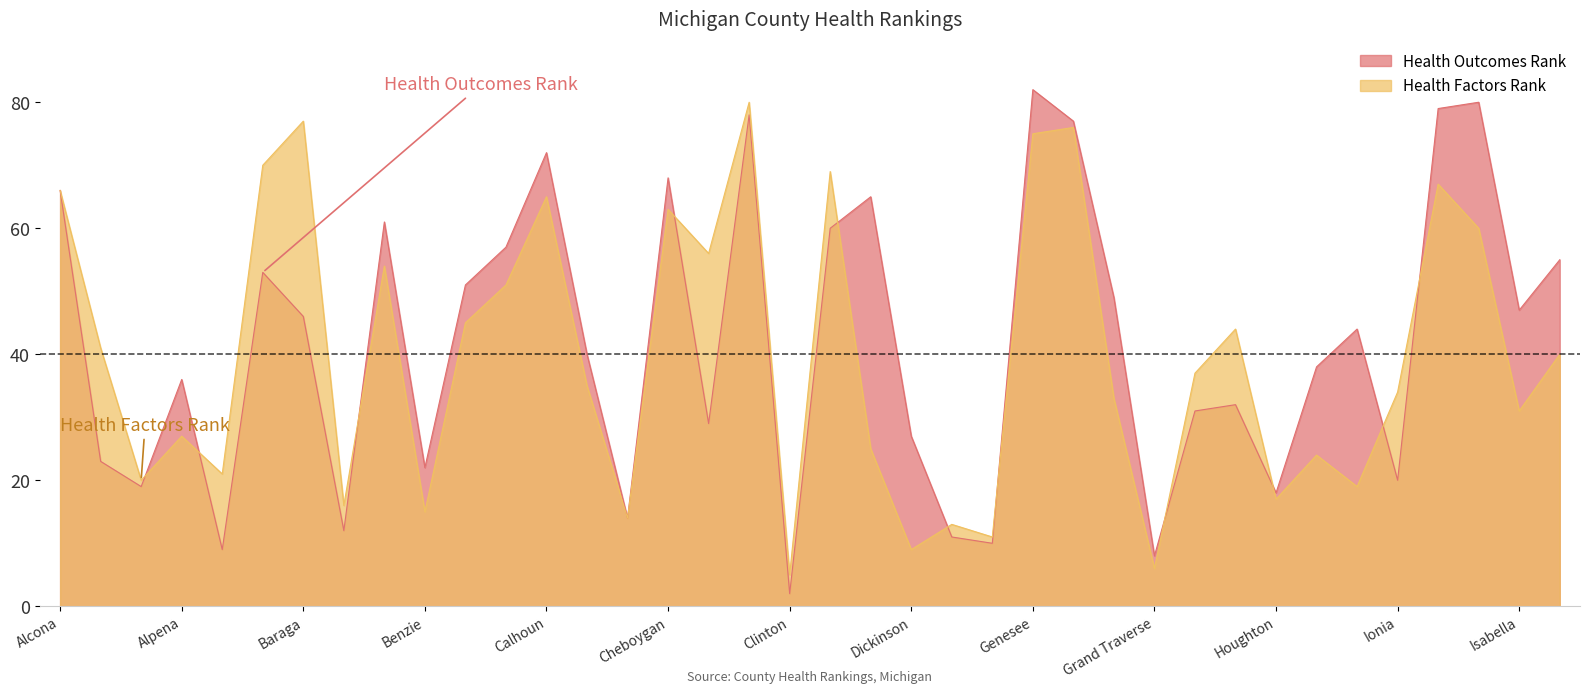

Which has a higher value, Berrien or Grand Traverse?

Berrien